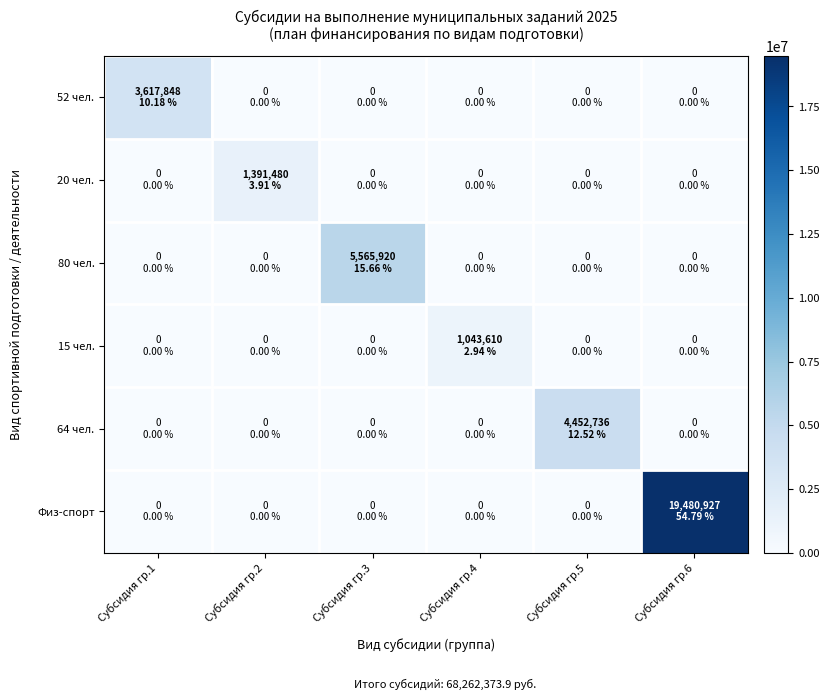

Reading left to right, list all the values displayed in this chart.

52 чел.: Субсидия гр.1=3617848	Субсидия гр.2=0	Субсидия гр.3=0	Субсидия гр.4=0	Субсидия гр.5=0	Субсидия гр.6=0
20 чел.: Субсидия гр.1=0	Субсидия гр.2=1391480	Субсидия гр.3=0	Субсидия гр.4=0	Субсидия гр.5=0	Субсидия гр.6=0
80 чел.: Субсидия гр.1=0	Субсидия гр.2=0	Субсидия гр.3=5565920	Субсидия гр.4=0	Субсидия гр.5=0	Субсидия гр.6=0
15 чел.: Субсидия гр.1=0	Субсидия гр.2=0	Субсидия гр.3=0	Субсидия гр.4=1043610	Субсидия гр.5=0	Субсидия гр.6=0
64 чел.: Субсидия гр.1=0	Субсидия гр.2=0	Субсидия гр.3=0	Субсидия гр.4=0	Субсидия гр.5=4452736	Субсидия гр.6=0
Физ-спорт: Субсидия гр.1=0	Субсидия гр.2=0	Субсидия гр.3=0	Субсидия гр.4=0	Субсидия гр.5=0	Субсидия гр.6=19480927